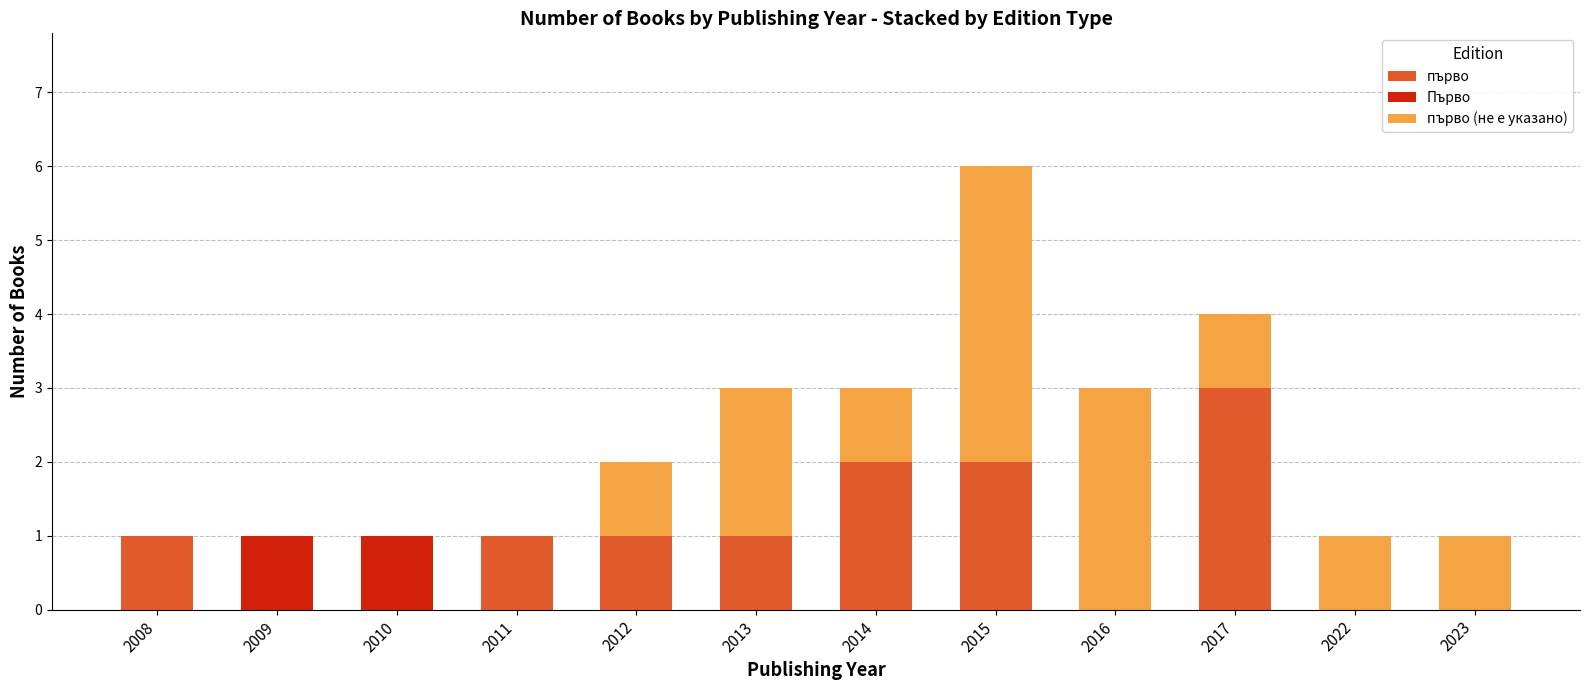

What is the total value across all series at 2015?

6